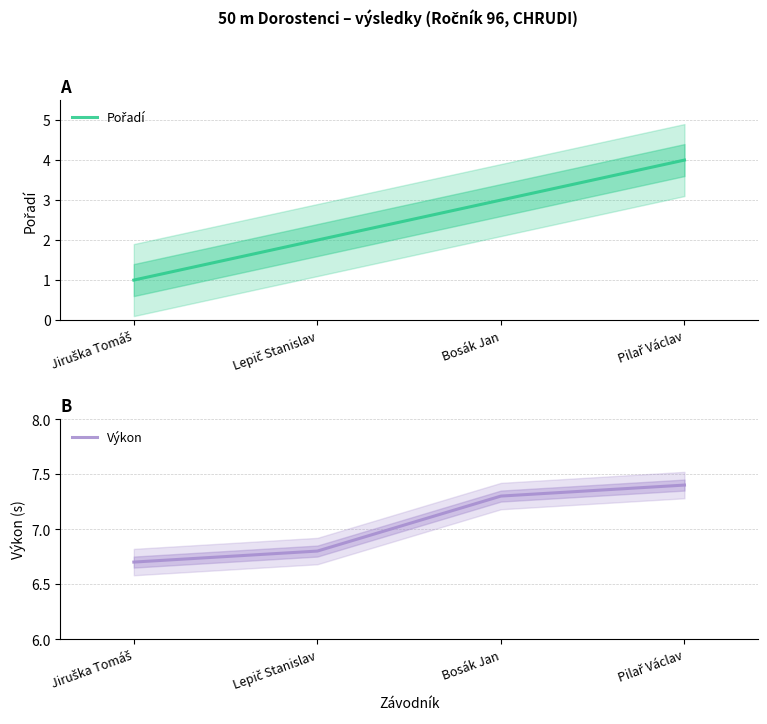

What is the label of the 4th point from the right?

Jiruška Tomáš